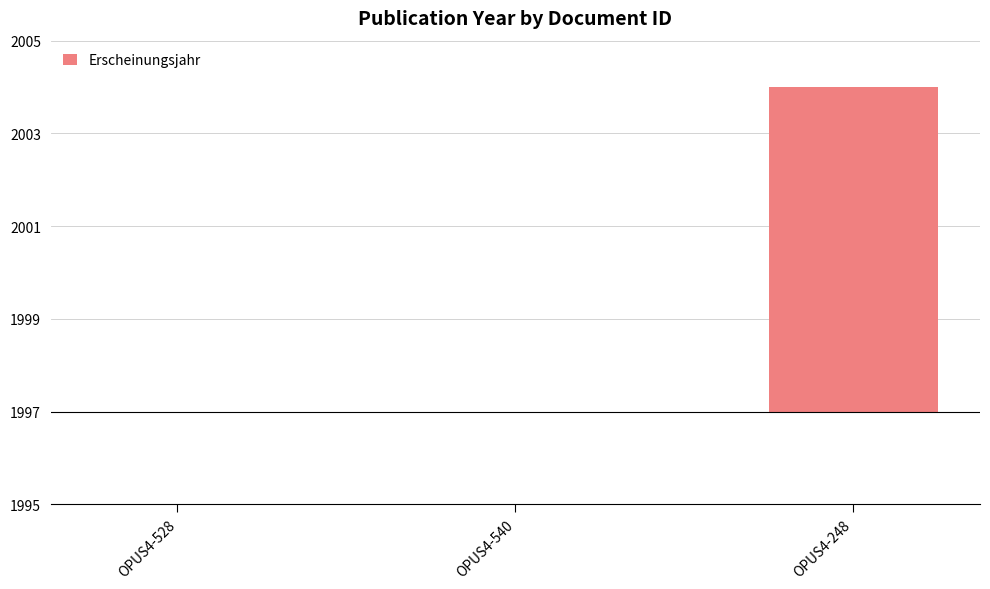

What is the difference between the maximum and minimum values?

7